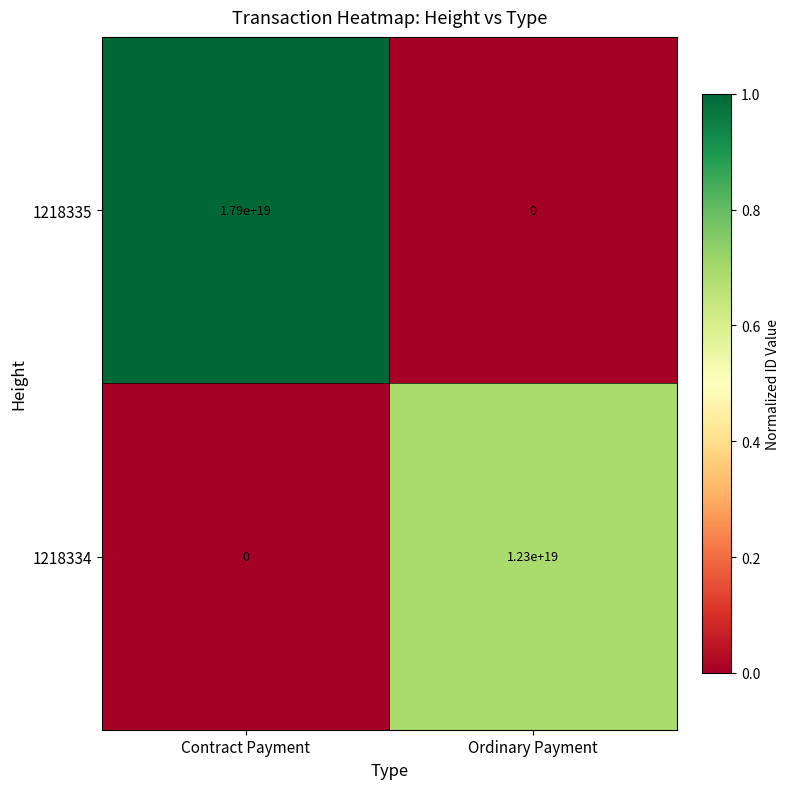

Which series has the largest total across all categories?

1218335